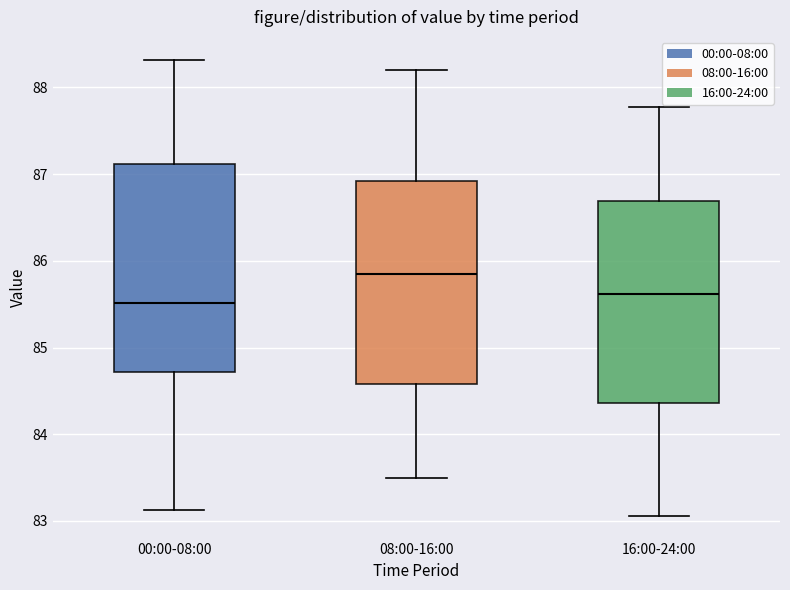

Reading left to right, read every box against the y-axis: the position of its median line, the range the box covers, and the ends of its whiskers. The values are not printed on the chart, so give them approximately, as read against the axis.

00:00-08:00: median 85.5, box 84.7 to 87.1, whiskers 83.1 to 88.3
08:00-16:00: median 85.9, box 84.6 to 86.9, whiskers 83.5 to 88.2
16:00-24:00: median 85.6, box 84.4 to 86.7, whiskers 83.1 to 87.8